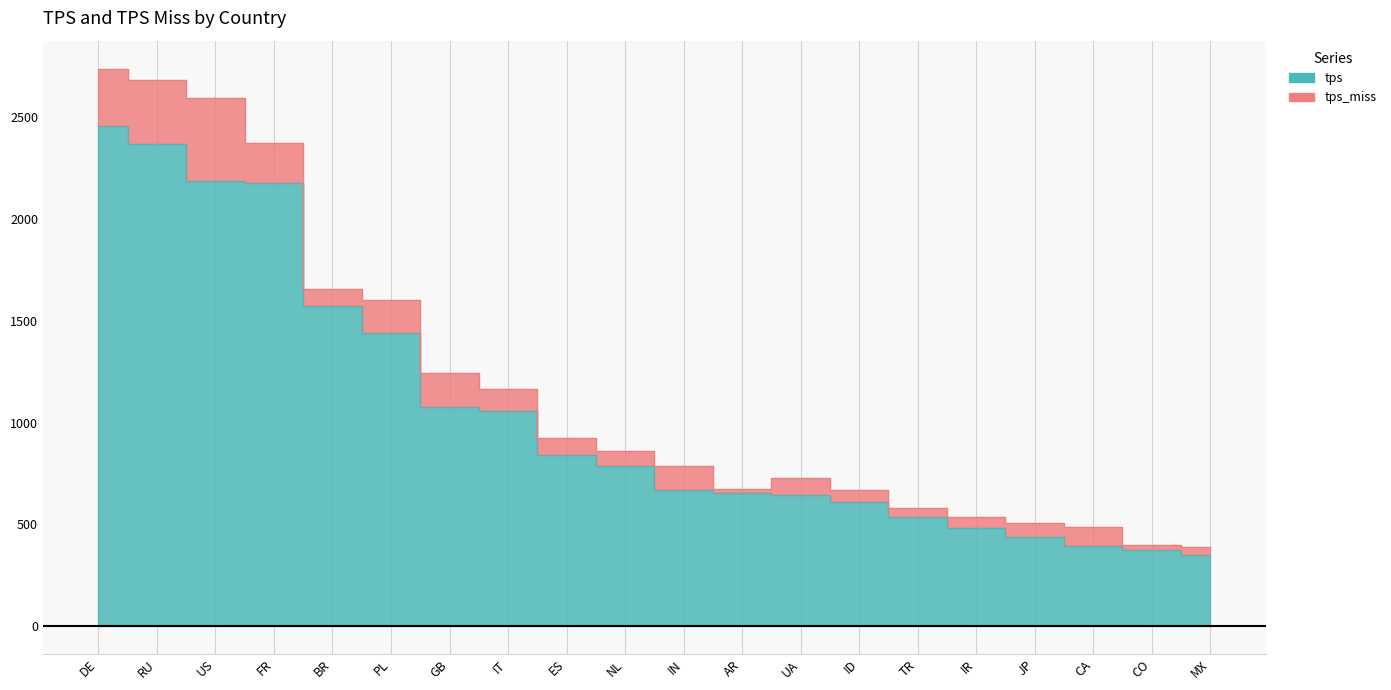

How many values are below 787?

10